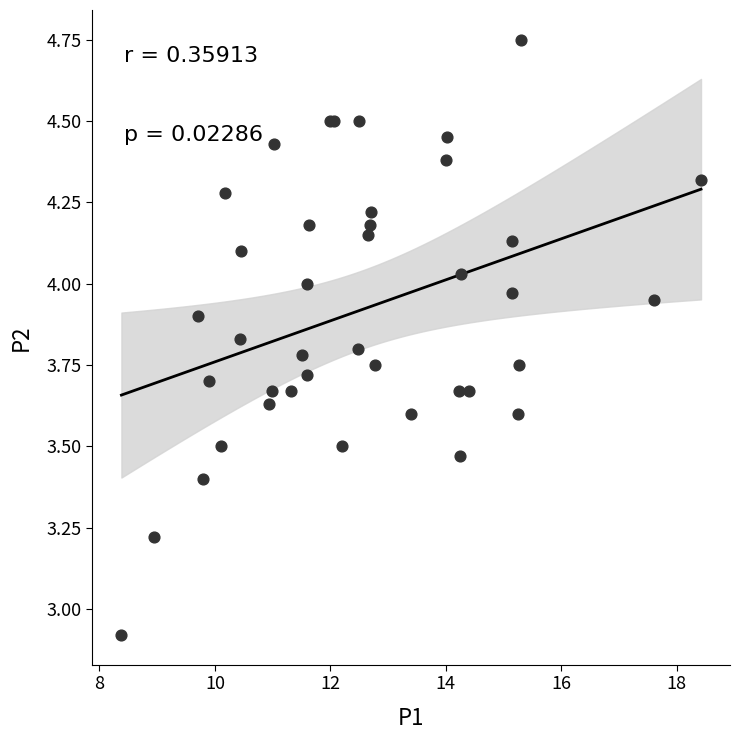

What Y value in the scatter plot is closest to 3?

2.9